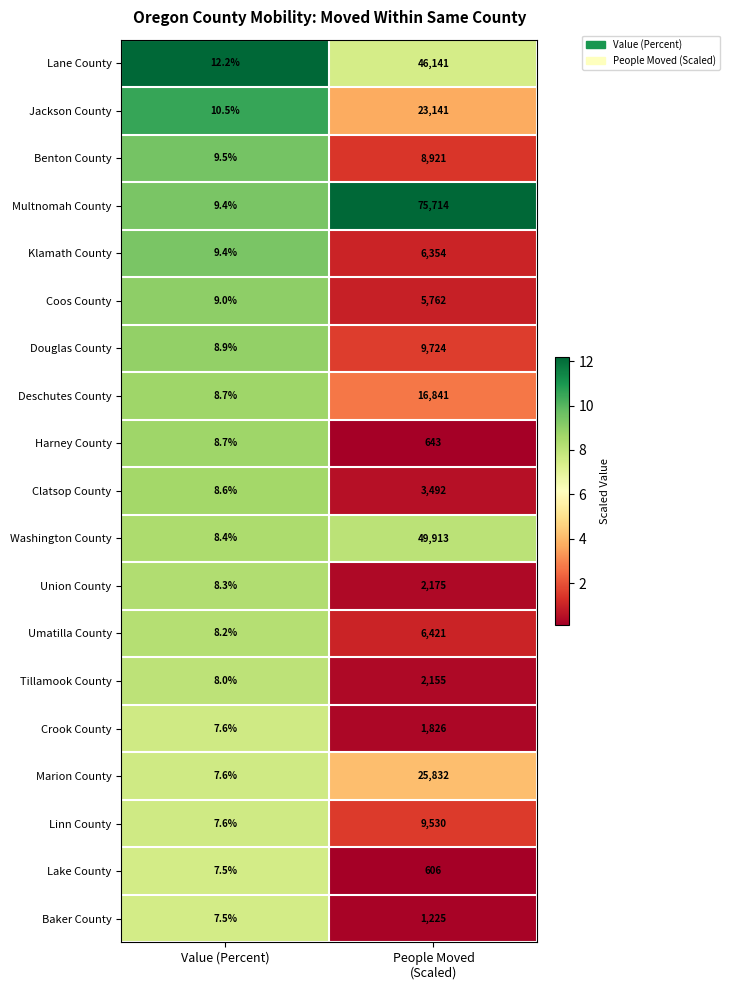

What is the minimum value shown in the chart?

7.5